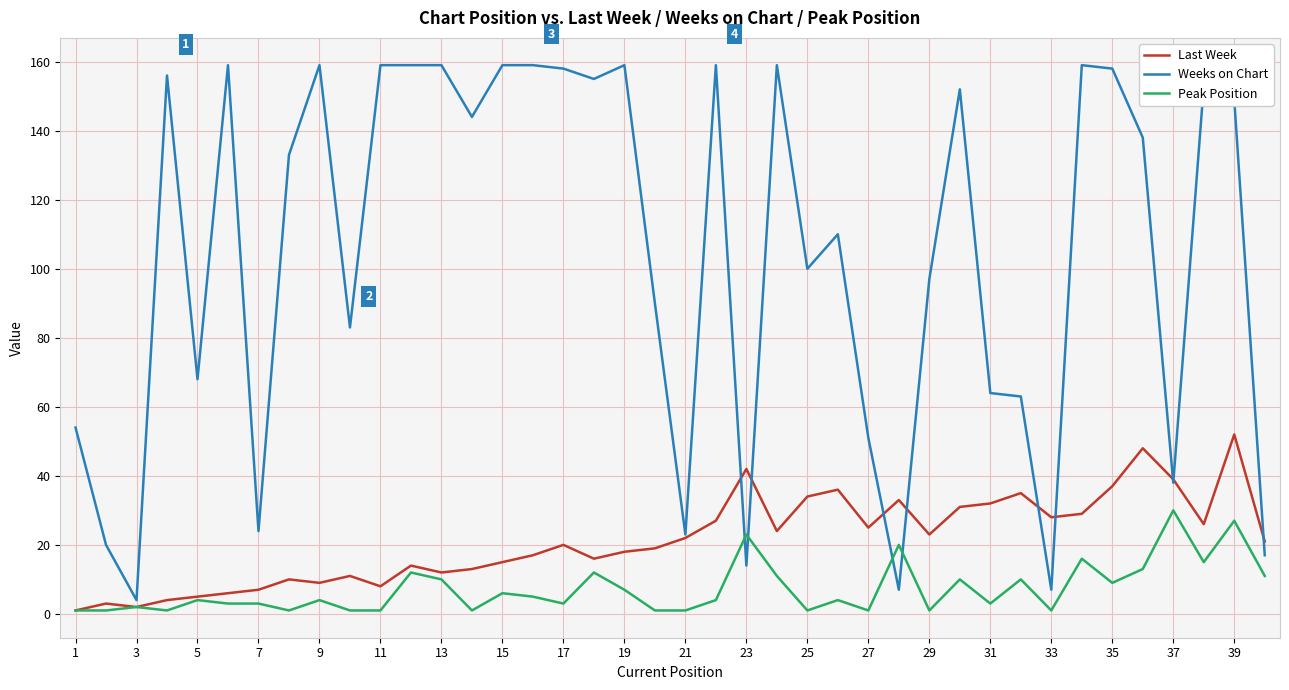

What is the maximum value shown in the chart?

159